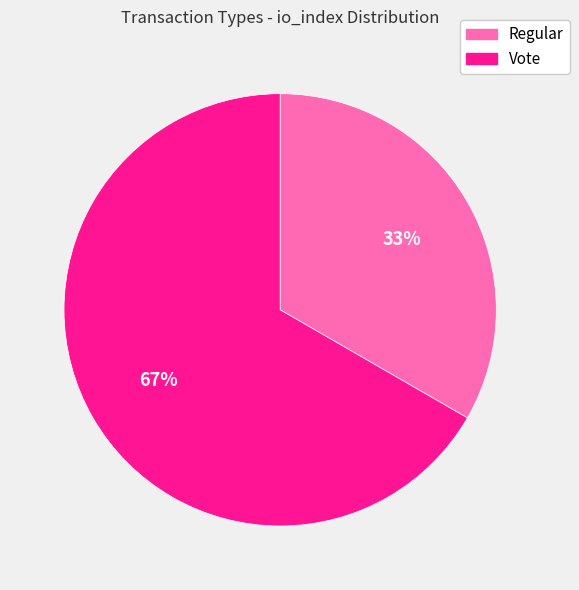

To the nearest percent, what is the average slice percentage?

50%